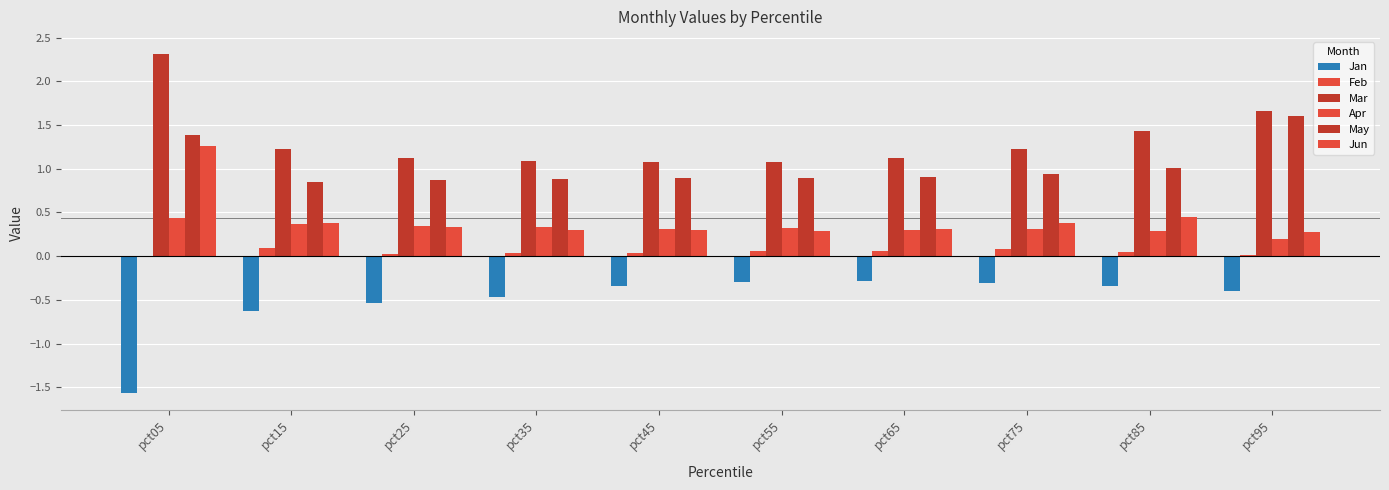

How many groups of bars are there?

10